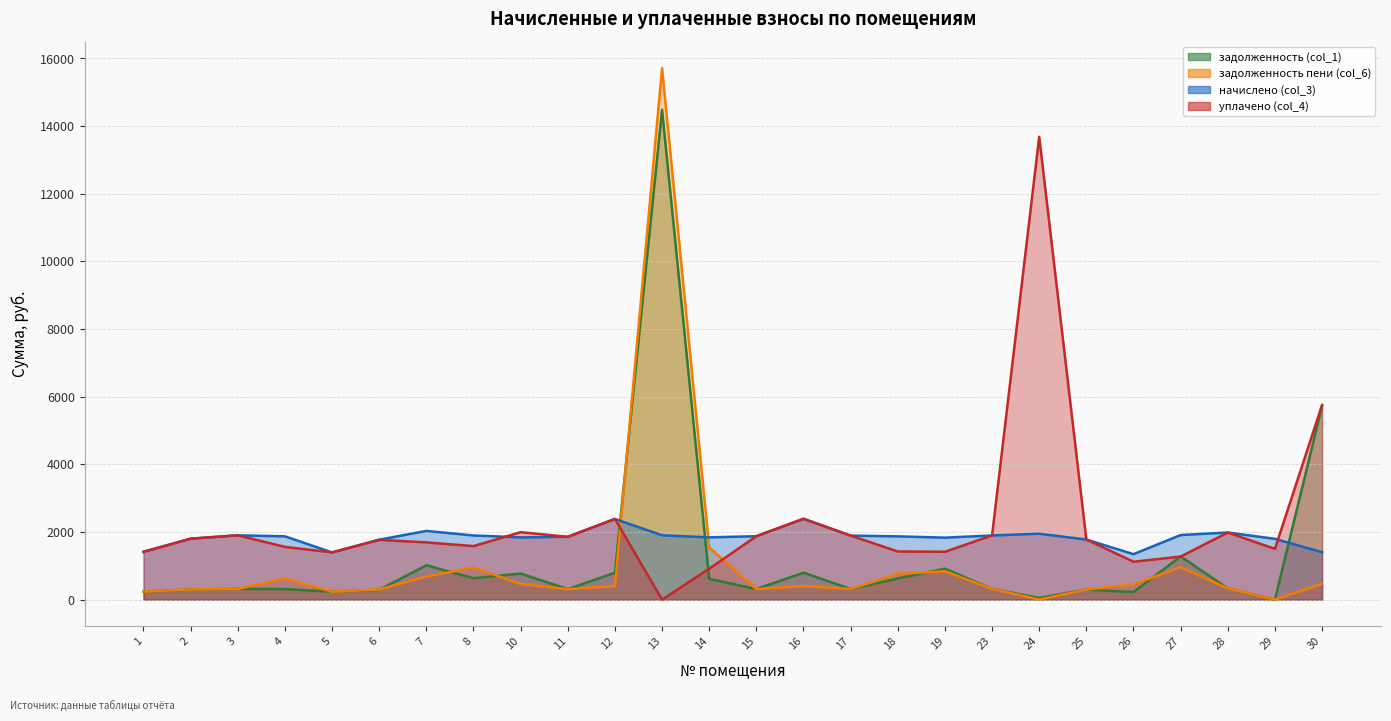

What is the value of the задолженность (col_1) point at the 6th from the left?

290.4